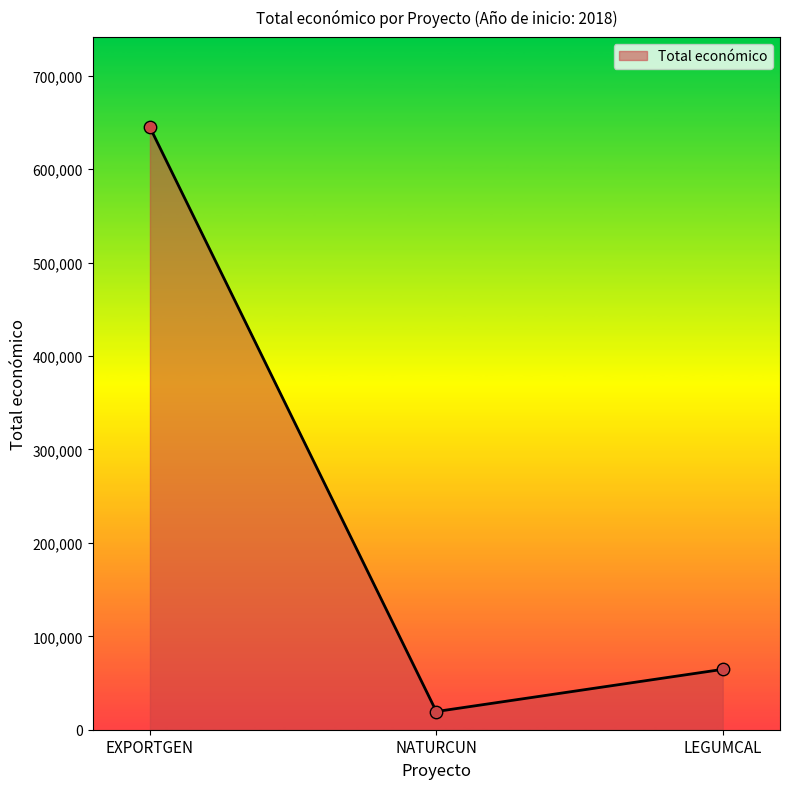

What is the change in value from NATURCUN to LEGUMCAL?

+45152